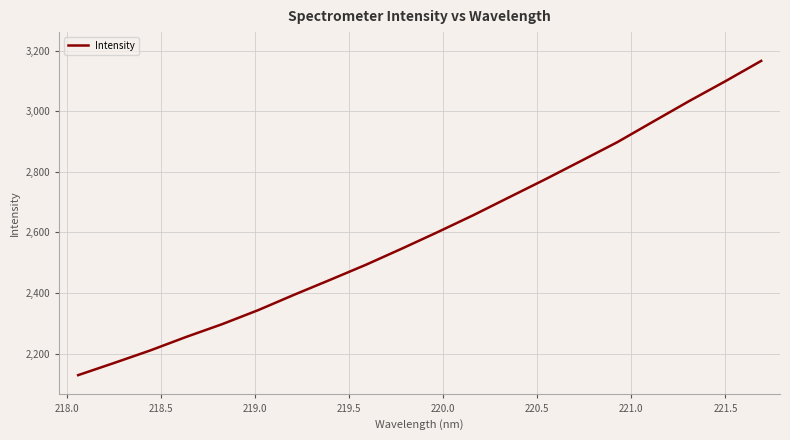

What is the maximum value shown in the chart?

3166.1